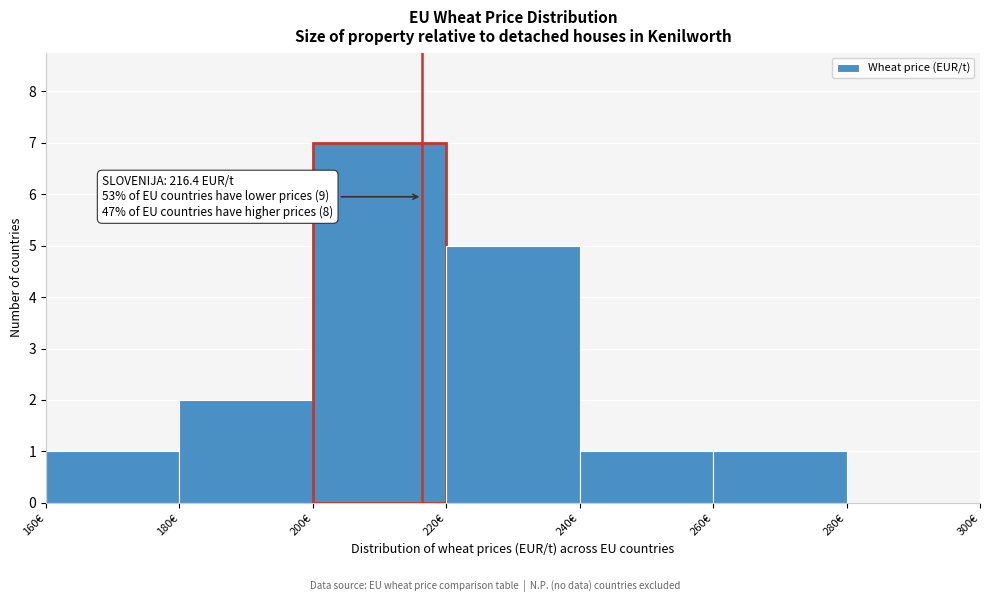

Which range on the x-axis has the tallest bar?

200 to 220